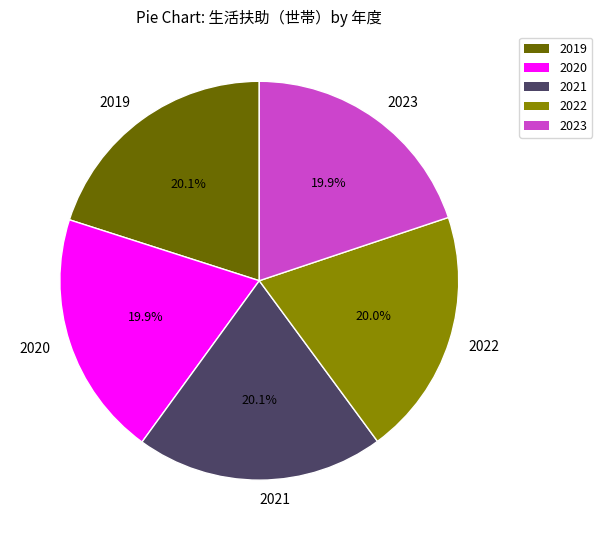

What percentage is the 2021 slice, to the nearest percent?

20%